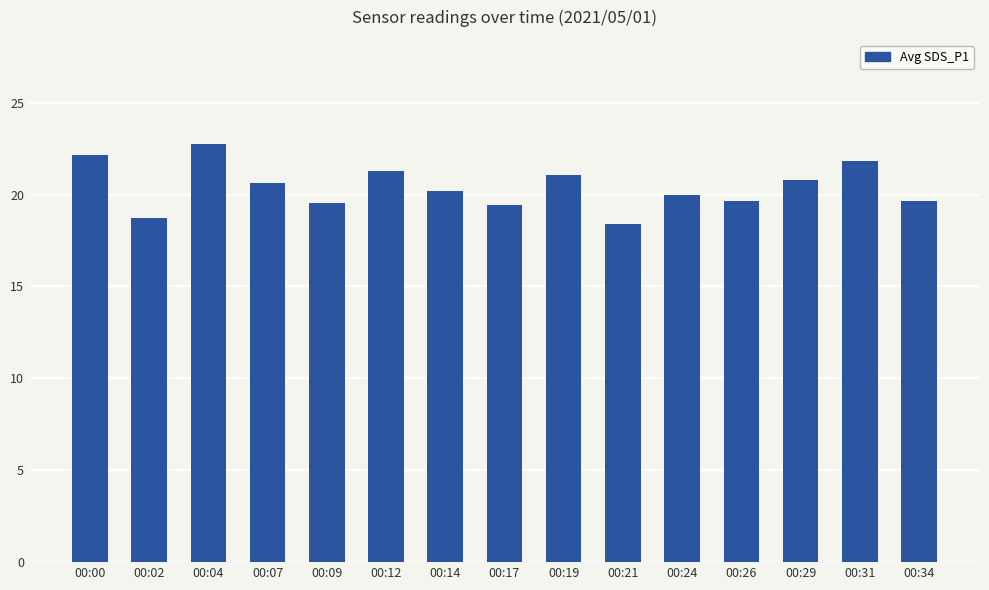

Is it true that the value at 00:02 is 18.7?

True